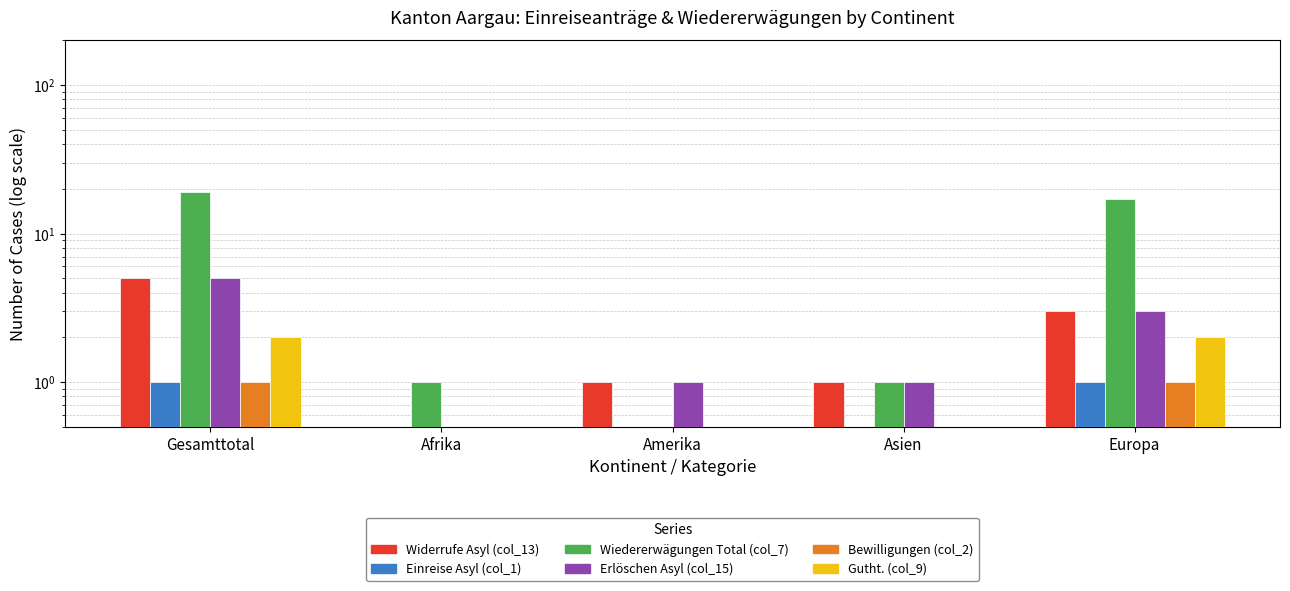

Is the value of Erlöschen Asyl (col_15) at Afrika greater than the value of Gutht. (col_9) at Afrika?

No